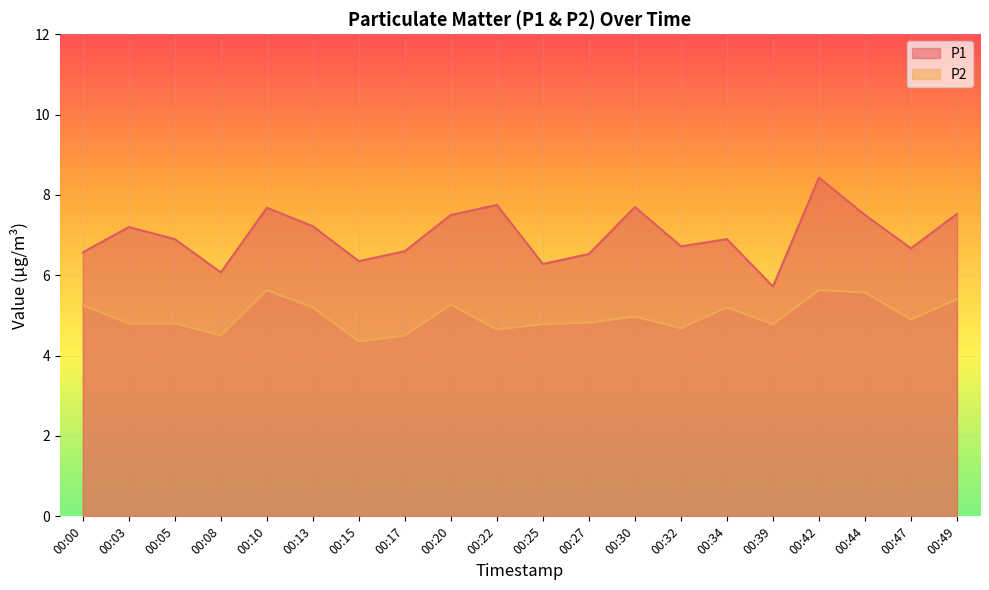

How many interior local peaks does the P1 series have?

6